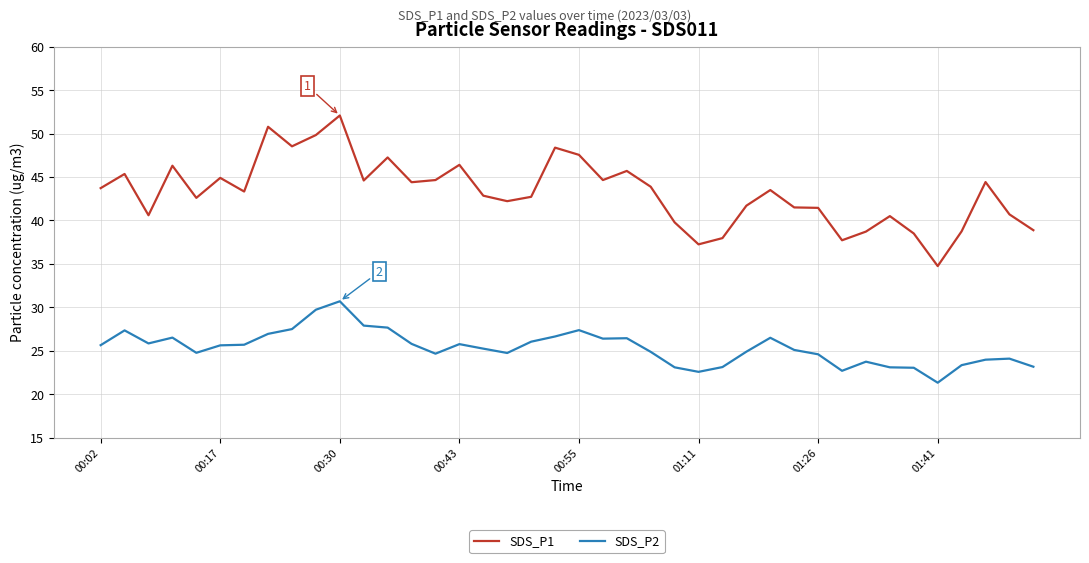

List the series in order of their overall mean, highest first.

SDS_P1, SDS_P2